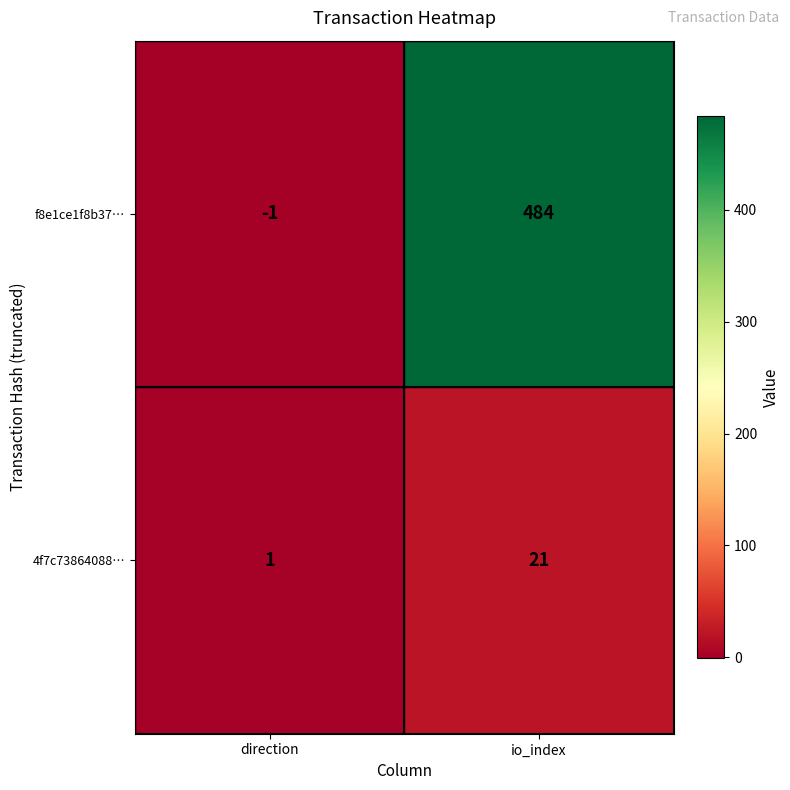

At how many categories does at least one series exceed 390?

1